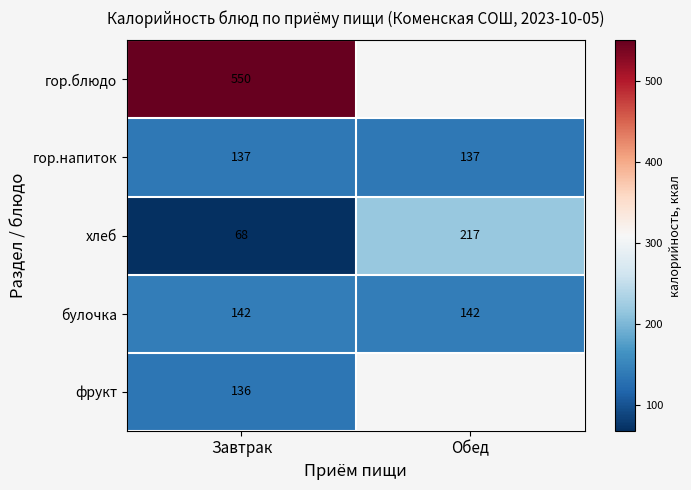

Is the value of гор.напиток at Обед greater than the value of булочка at Обед?

No